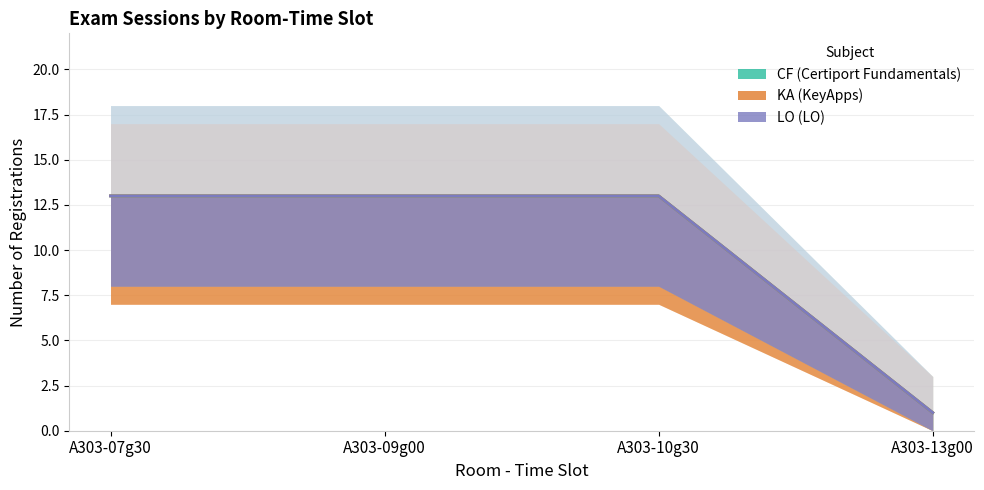

List the series in order of their peak value, lowest first.

CF, KA, LO